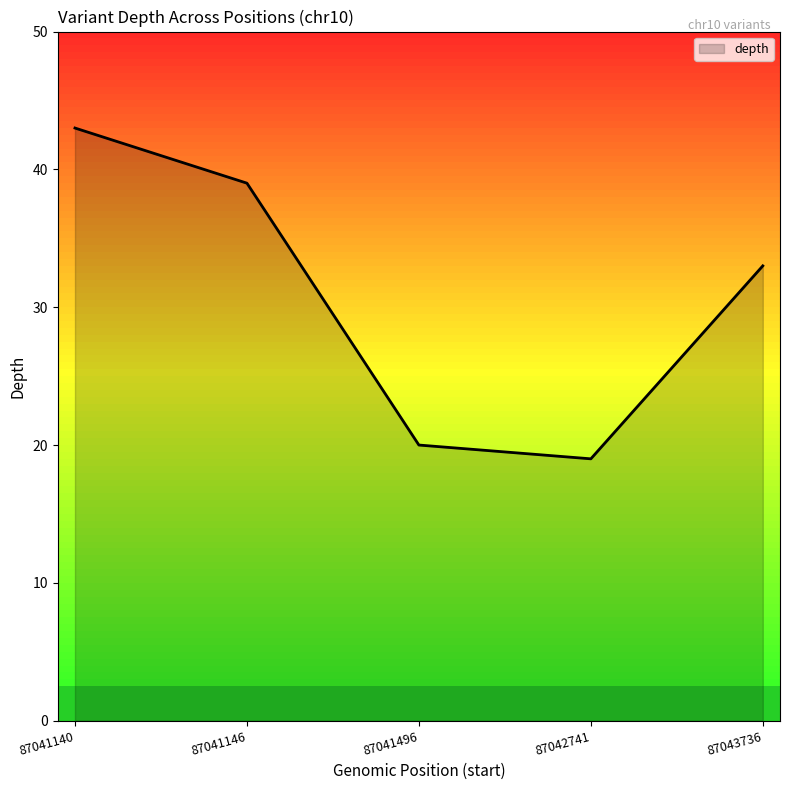

Approximately how many times larger is the value at 87043736 compared to 87042741?

1.7